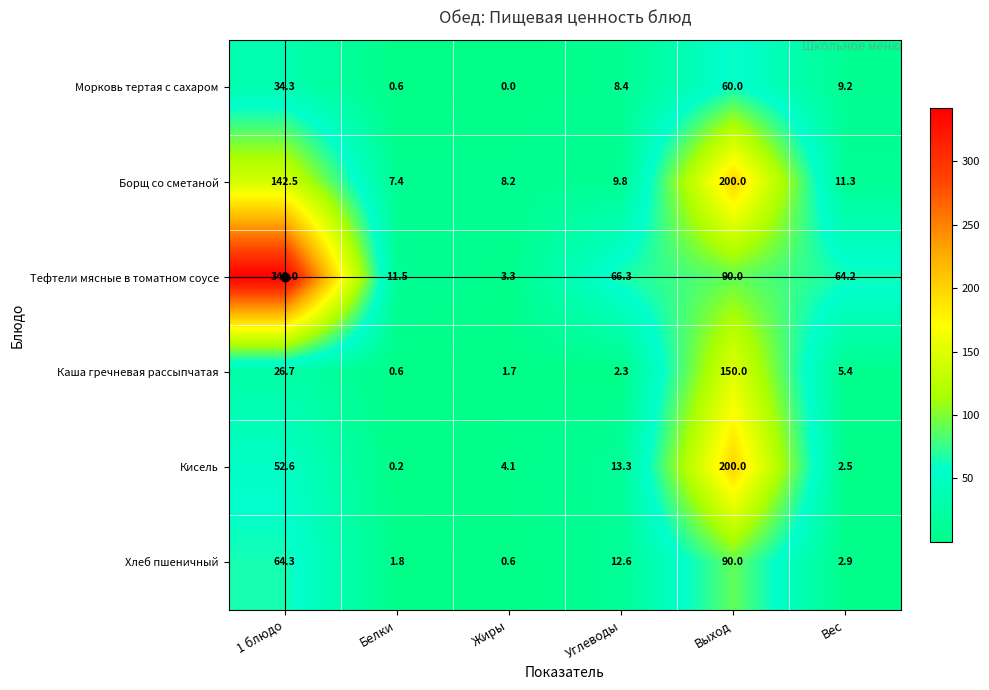

True or false: Кисель has a value of 0.8 at Вес.

False